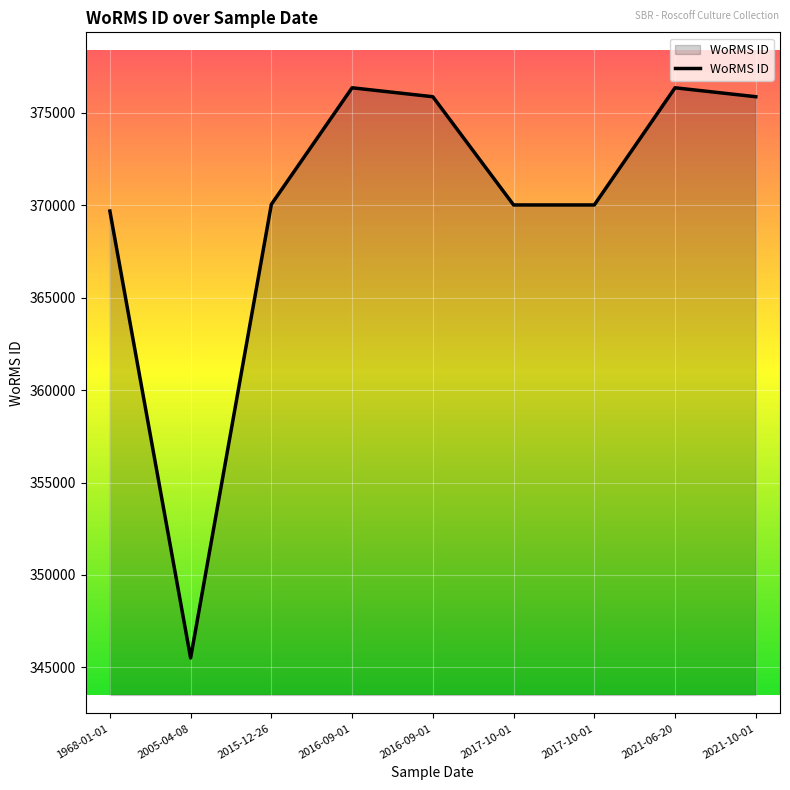

Where is the first local minimum?

2005-04-08